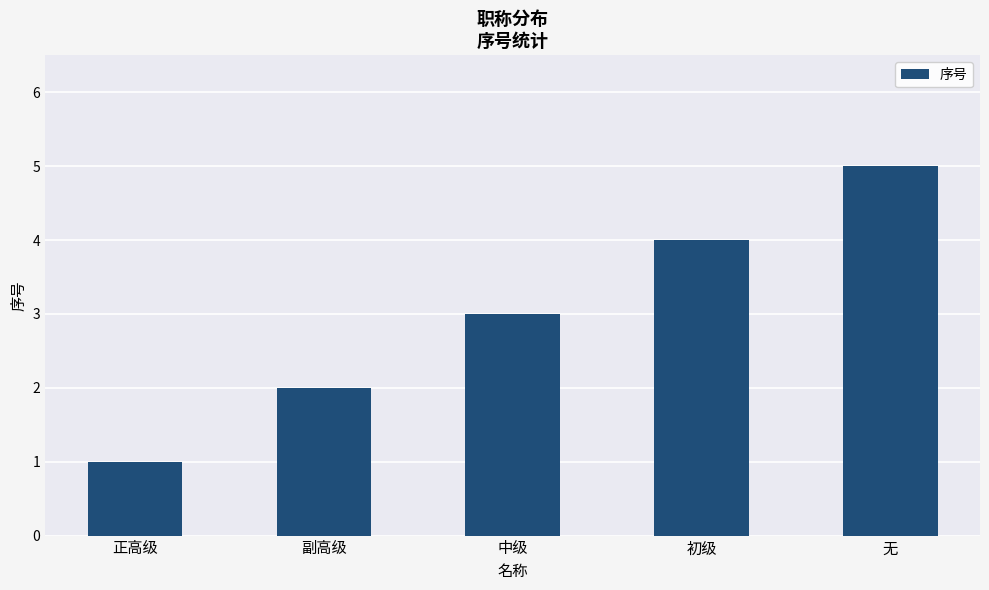

Which category has the lowest value across all series?

正高级